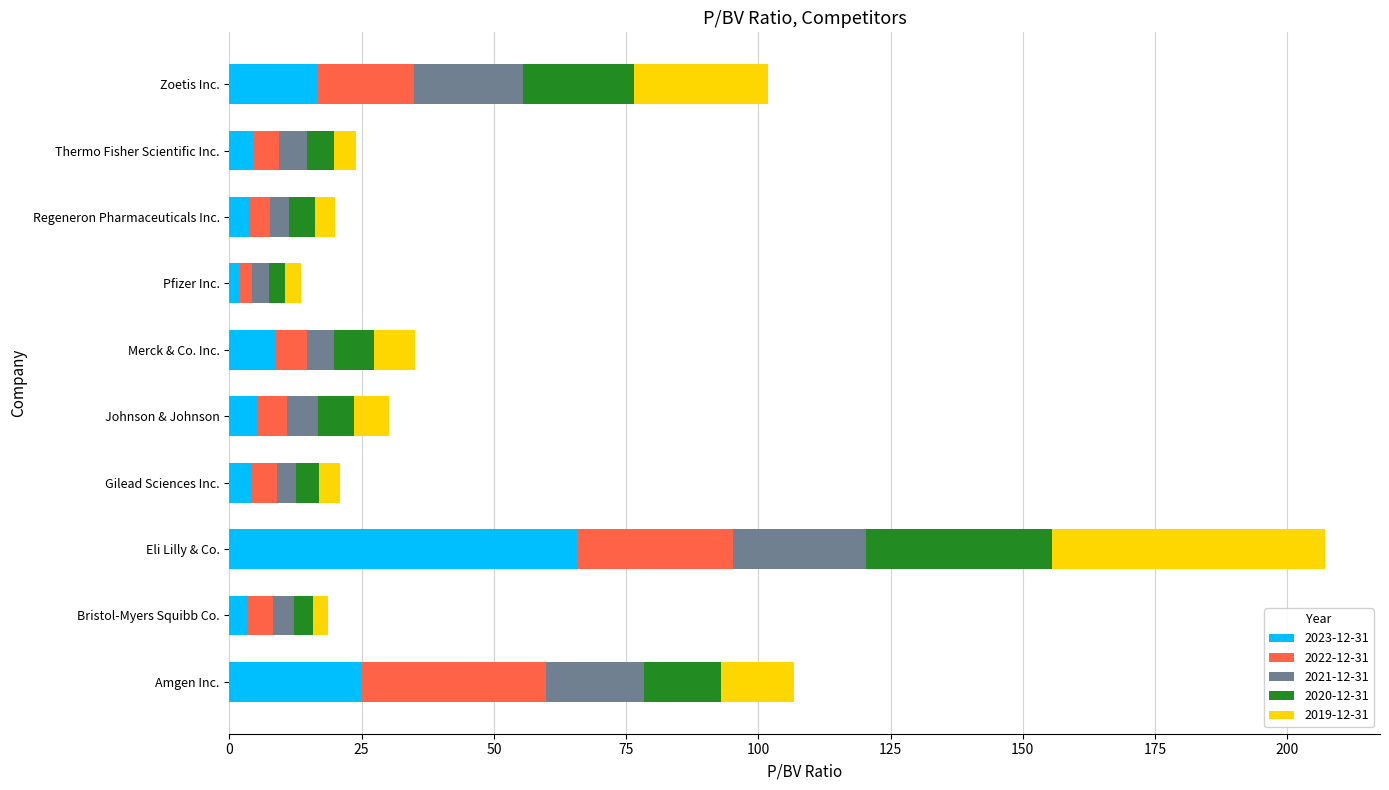

At which category is the sum across all series the highest?

Eli Lilly & Co.